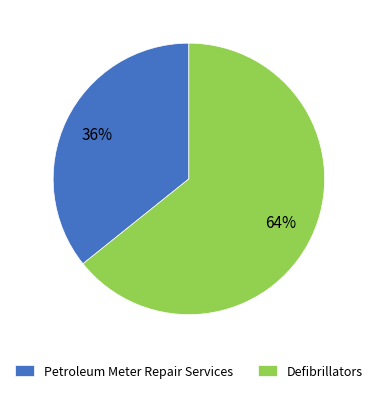

What is the ratio of the value at Defibrillators to the value at Petroleum Meter Repair Services?

1.8